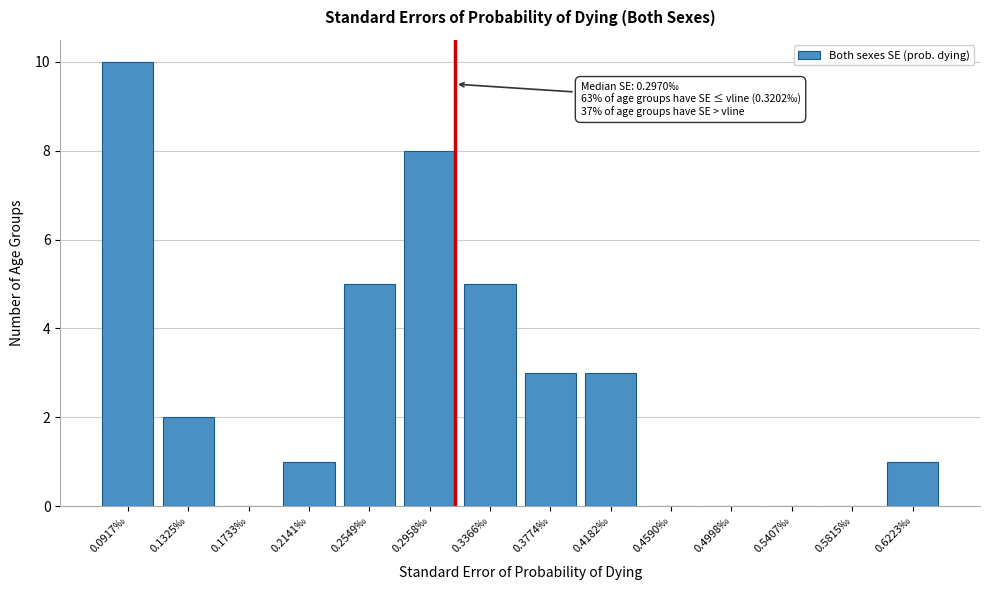

Reading left to right, what are all the values shown in this chart?

0.0917‰=10	0.1325‰=2	0.1733‰=0	0.2141‰=1	0.2549‰=5	0.2958‰=8	0.3366‰=5	0.3774‰=3	0.4182‰=3	0.4590‰=0	0.4998‰=0	0.5407‰=0	0.5815‰=0	0.6223‰=1